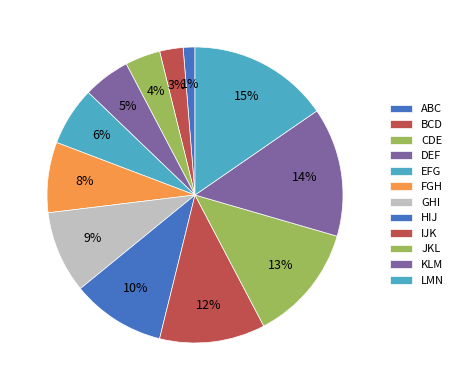

To the nearest percent, what portion does KLM represent?

14%